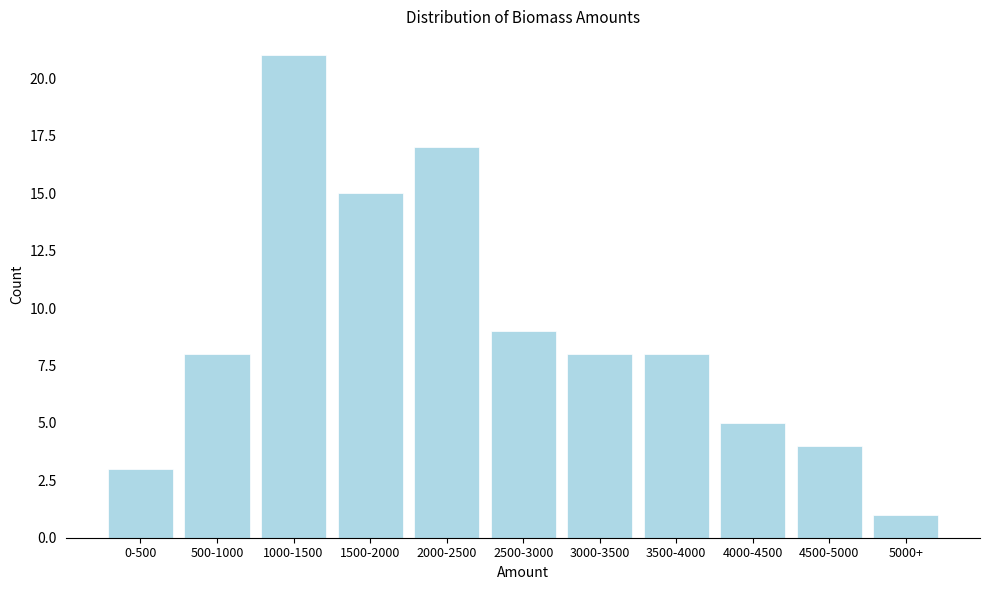

Reading left to right, what are all the values shown in this chart?

3	8	21	15	17	9	8	8	5	4	1